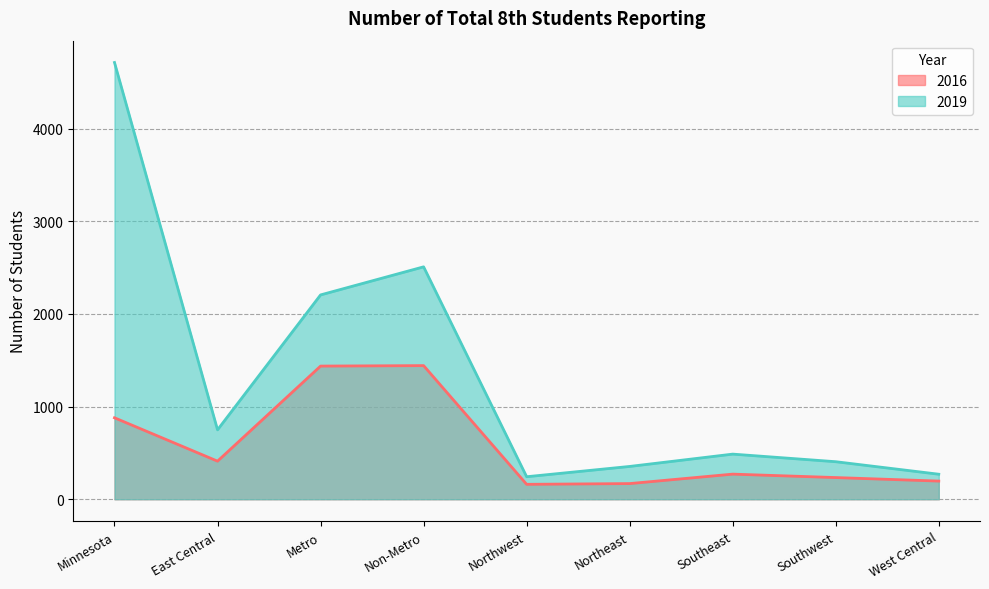

What is the difference between the second highest and minimum values in the 2019 series?

2265